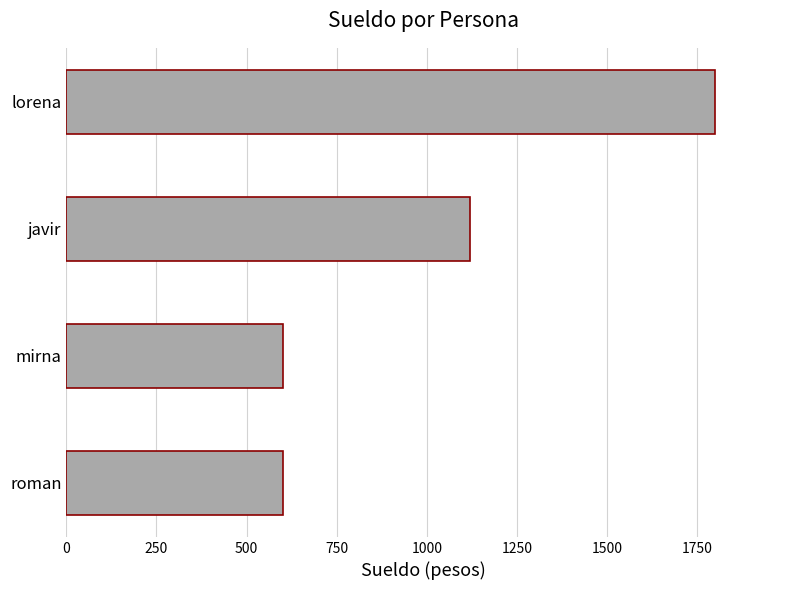

Count the number of categories in the chart.

4